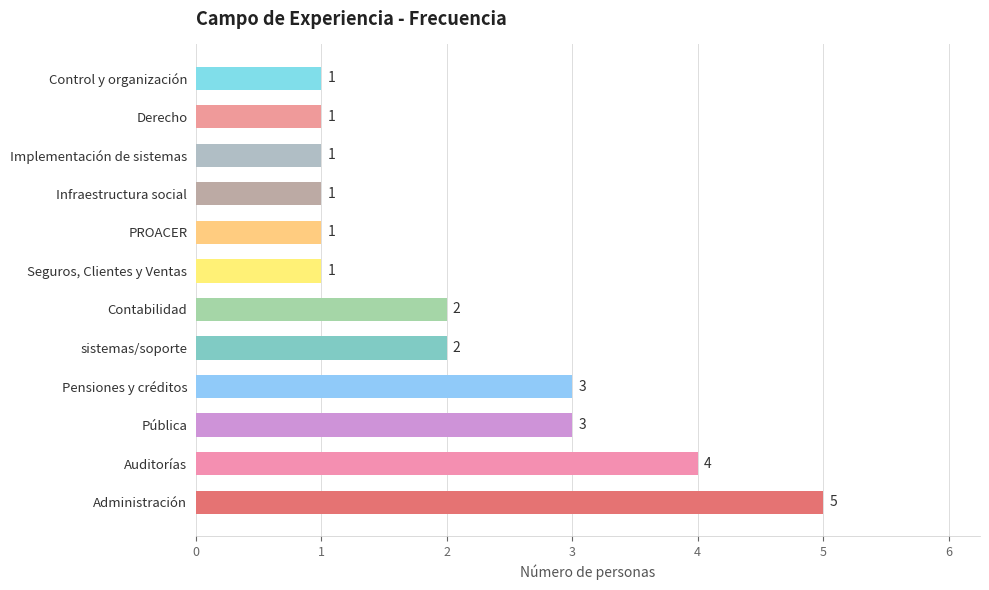

Between Administración and Contabilidad, which is larger?

Administración